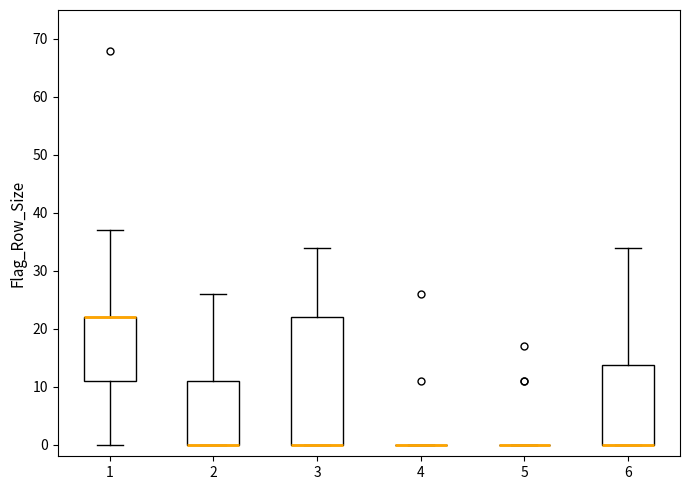

Which box is the tallest, from its lower edge to its upper edge?

3